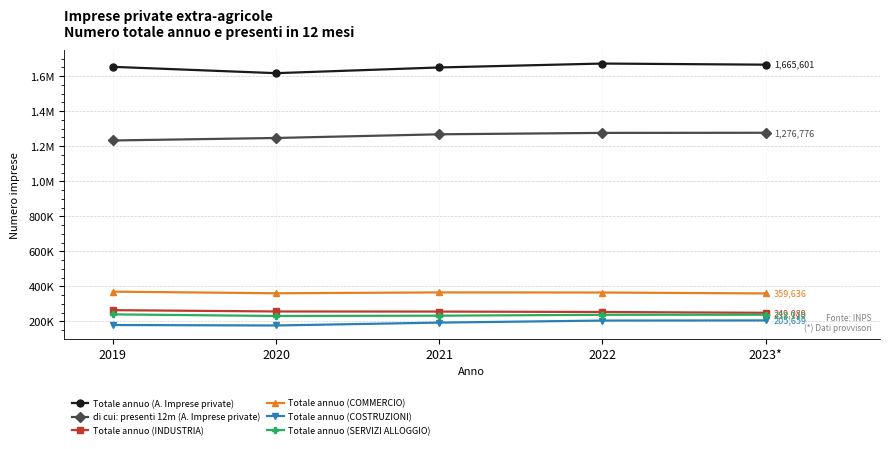

Where is Totale annuo (COMMERCIO) nearest to the value 364732?

2022